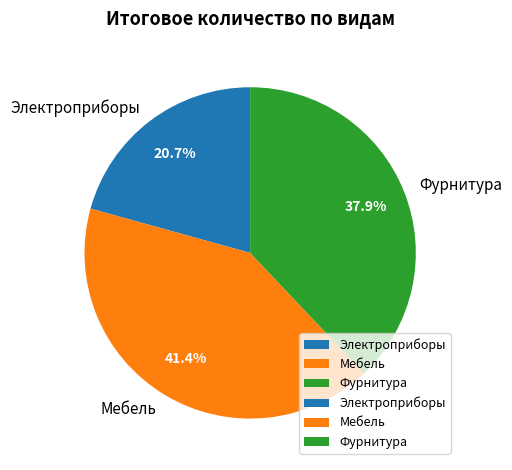

Does any single category account for the majority?

No